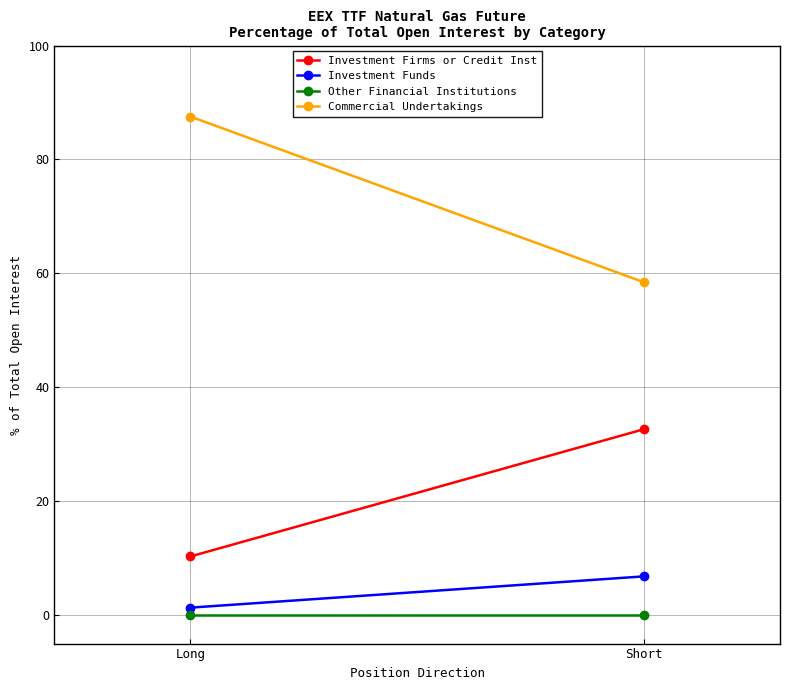

What position from the left is Short?

2